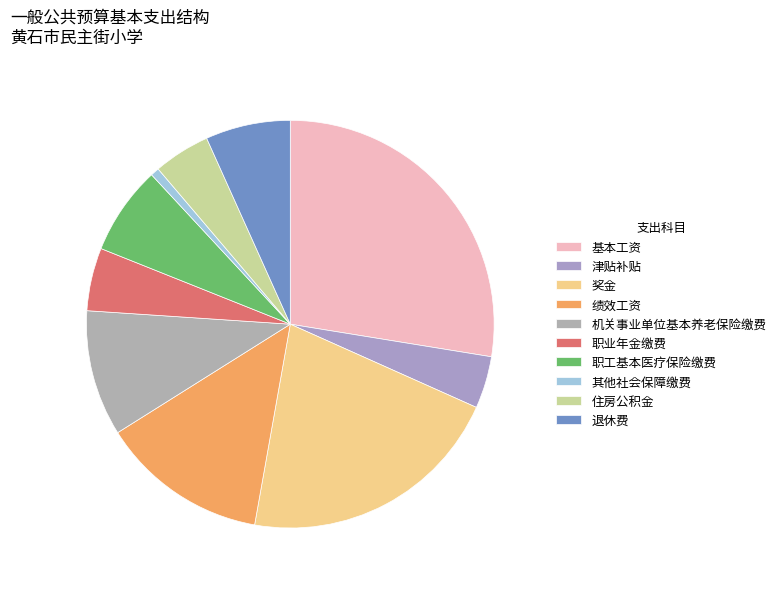

Combined, what portion of the pie is 奖金 and 住房公积金?

25.6%